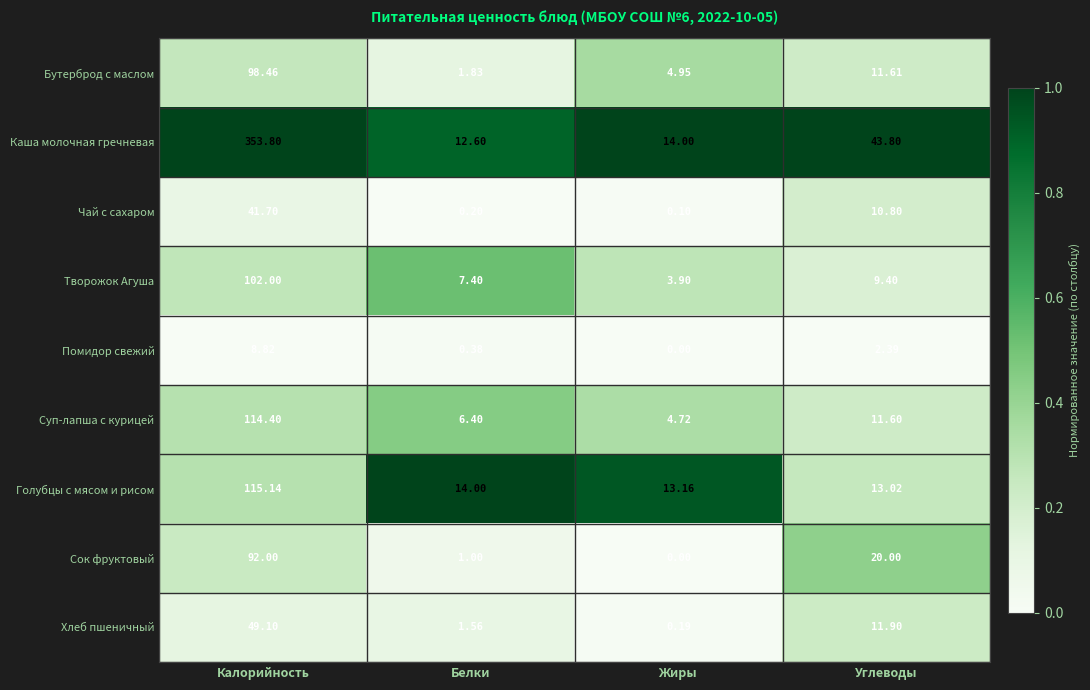

At which label does Суп-лапша с курицей first exceed 11?

Калорийность